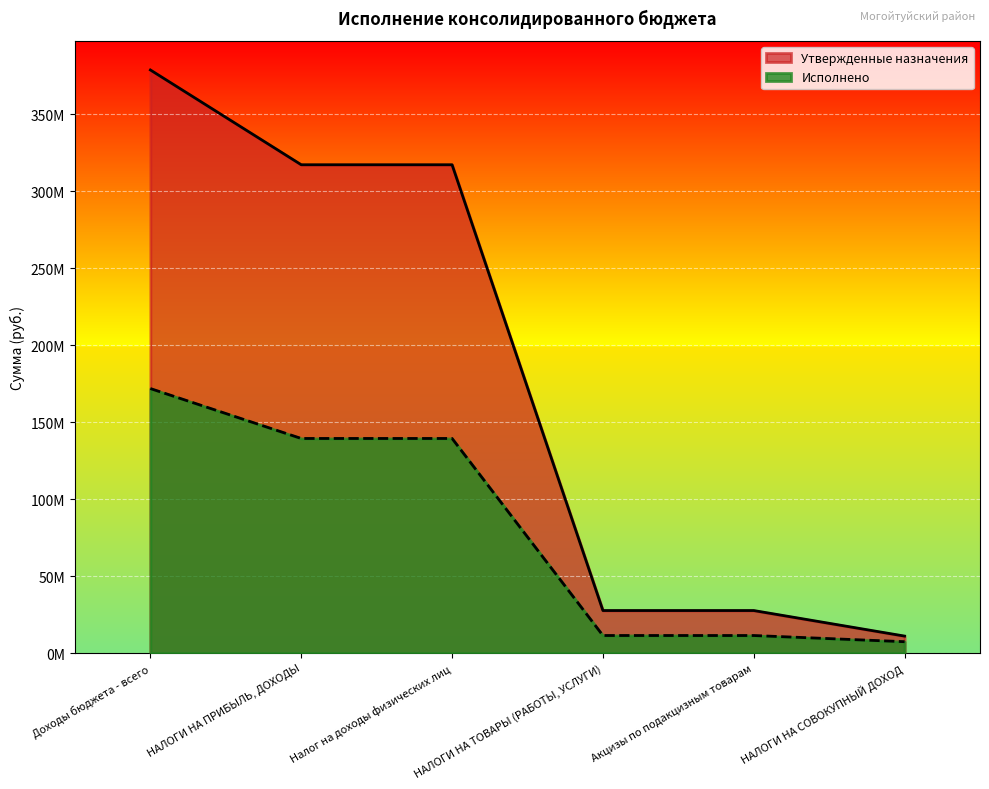

At which label does Исполнено reach its peak?

Доходы бюджета - всего